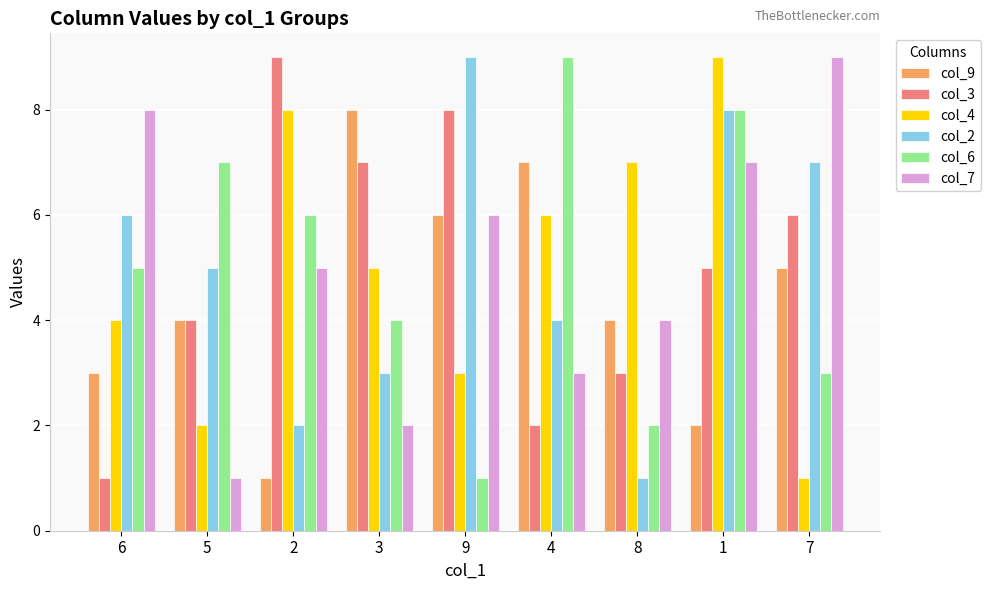

Reading left to right, what are all the values shown in this chart?

col_9: 6=3	5=4	2=1	3=8	9=6	4=7	8=4	1=2	7=5
col_3: 6=1	5=4	2=9	3=7	9=8	4=2	8=3	1=5	7=6
col_4: 6=4	5=2	2=8	3=5	9=3	4=6	8=7	1=9	7=1
col_2: 6=6	5=5	2=2	3=3	9=9	4=4	8=1	1=8	7=7
col_6: 6=5	5=7	2=6	3=4	9=1	4=9	8=2	1=8	7=3
col_7: 6=8	5=1	2=5	3=2	9=6	4=3	8=4	1=7	7=9